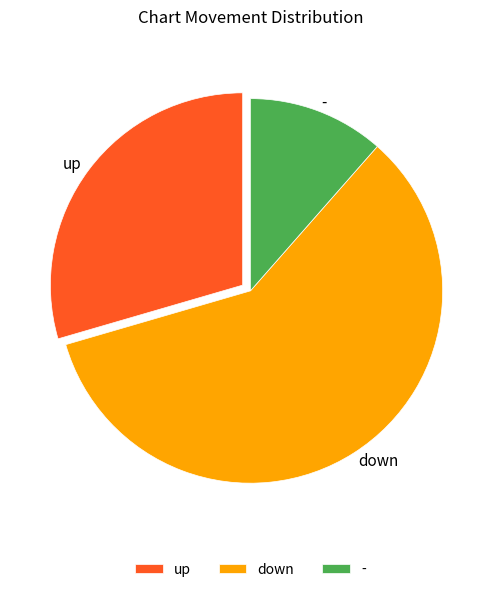

Do - and down together represent more than half of the pie?

Yes